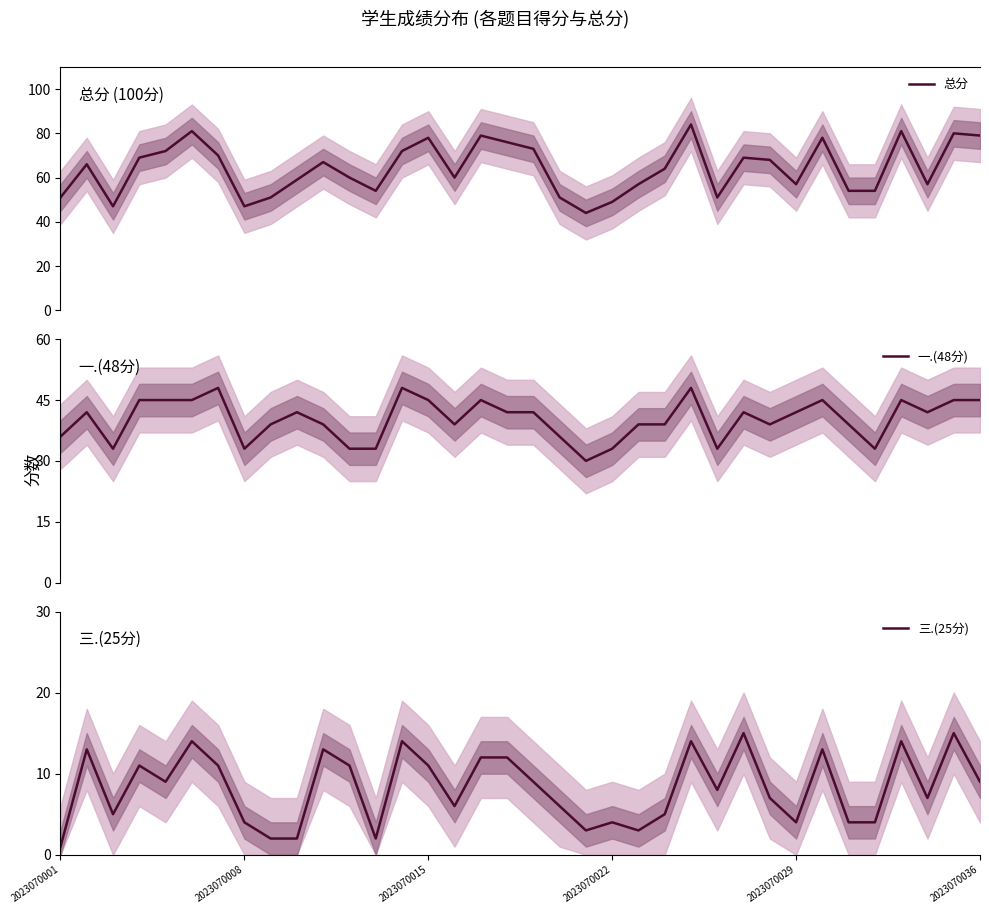

How many interior local valleys does the 三.(25分) series have?

9